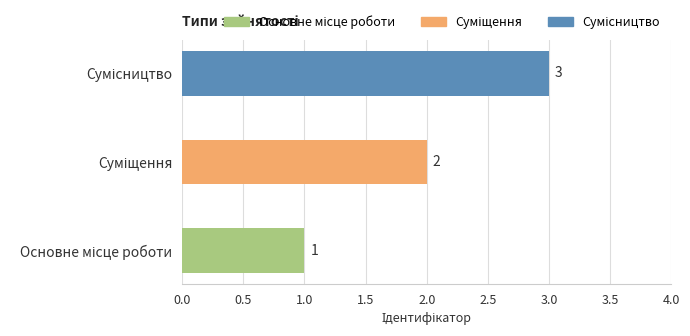

What is the greatest value displayed?

3